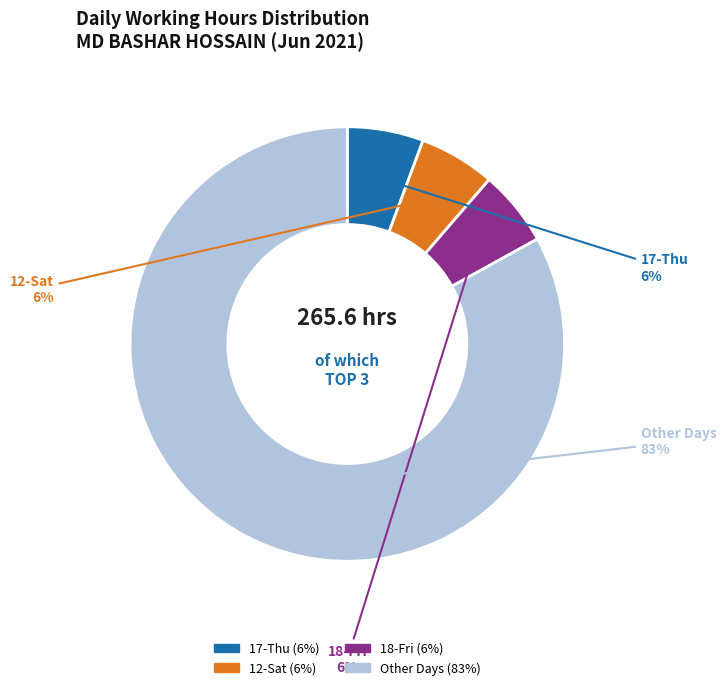

To the nearest percent, what is the average slice percentage?

25%